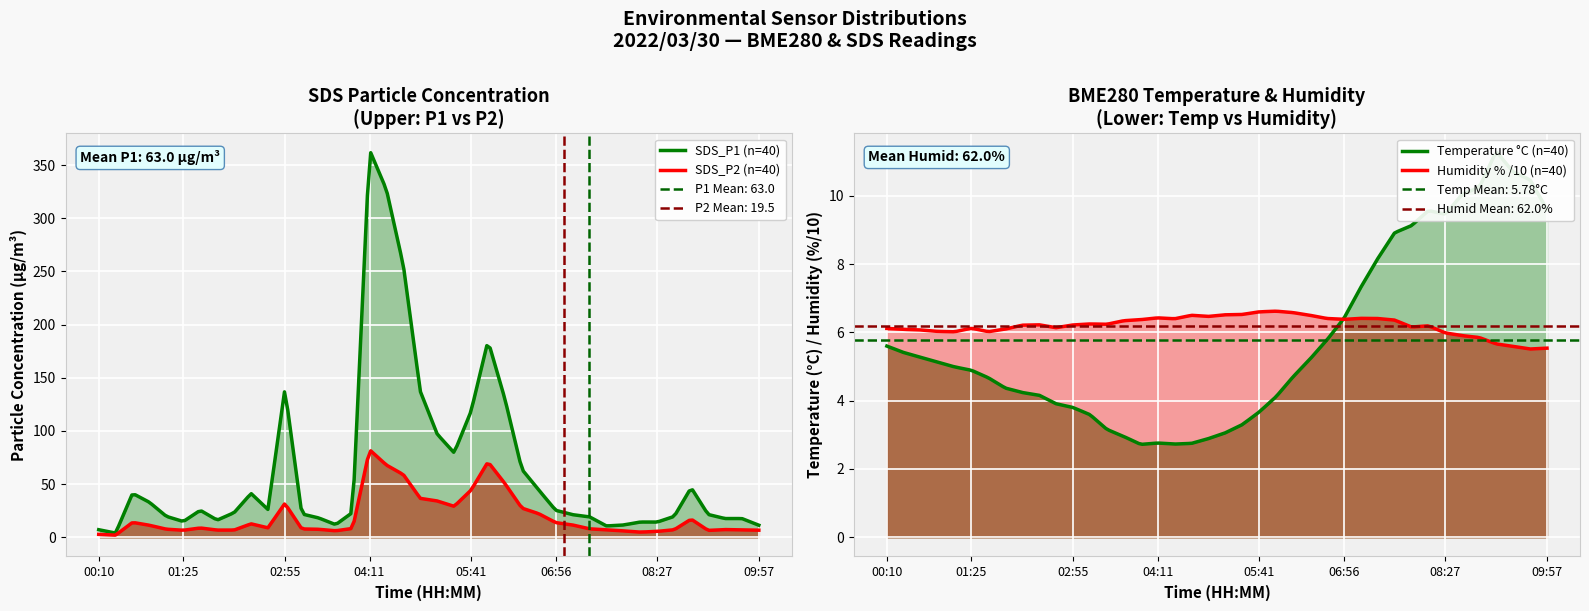

What is the value of the BME280_temperature point at the 24th from the left?

4.1